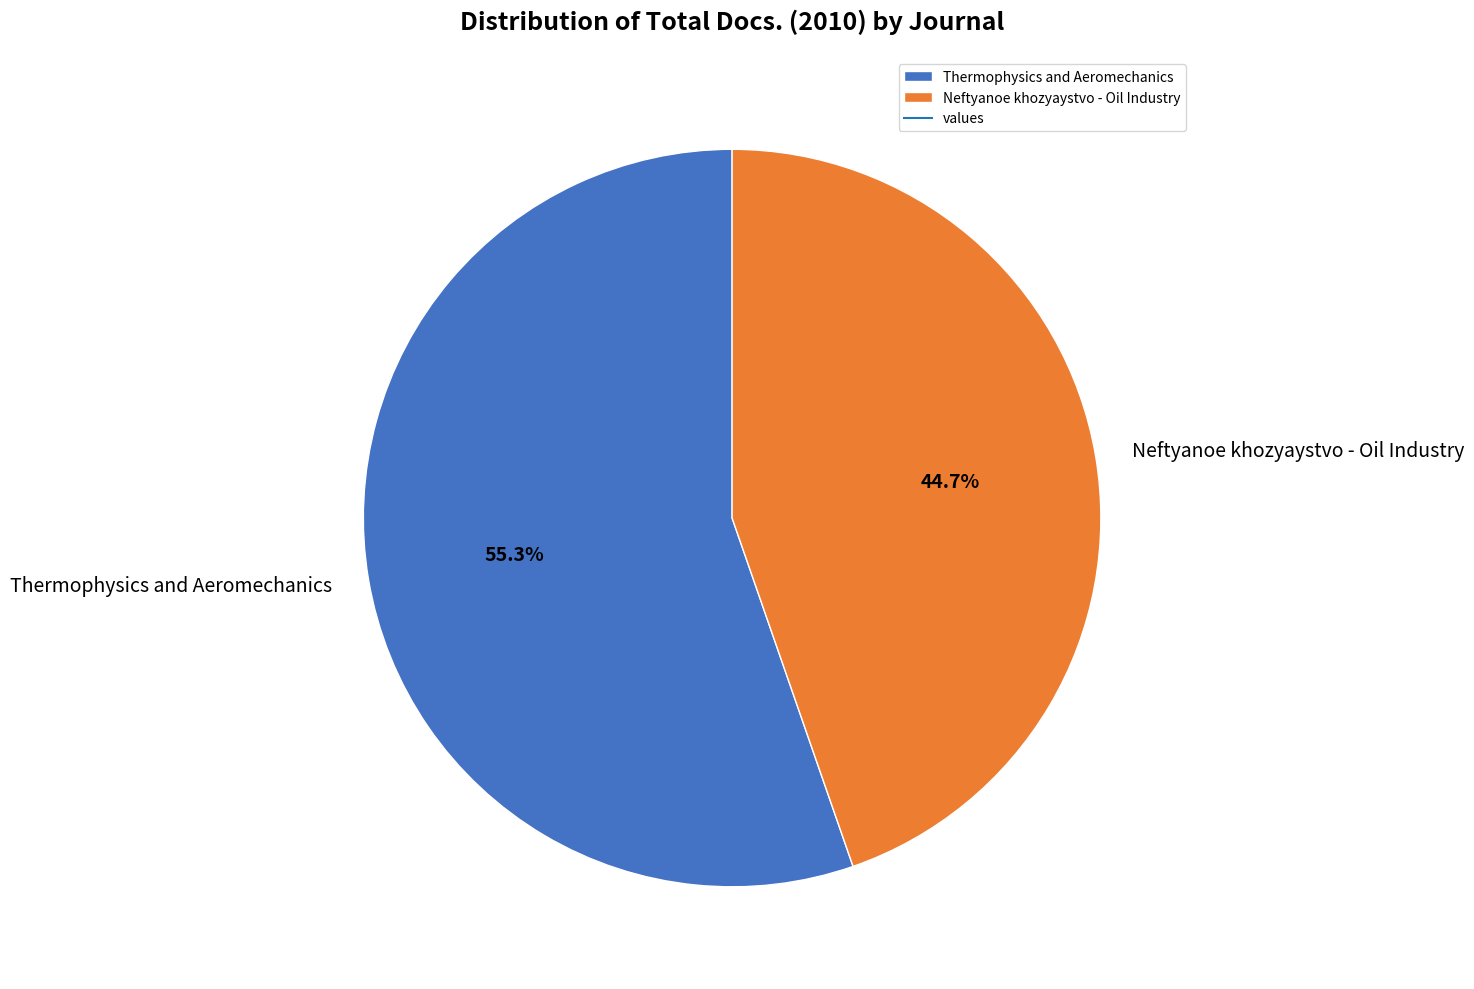

How many segments does this pie chart have?

2